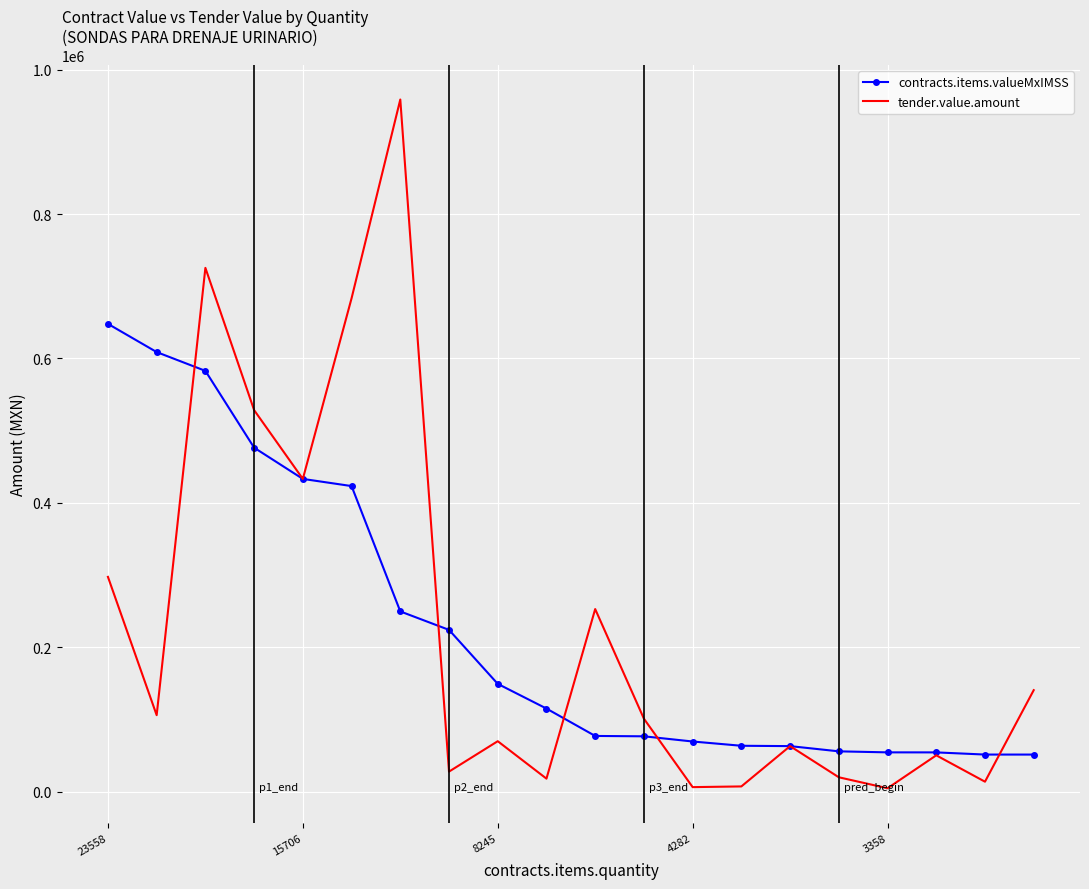

List the series in order of their peak value, highest first.

tender.value.amount, contracts.items.valueMxIMSS